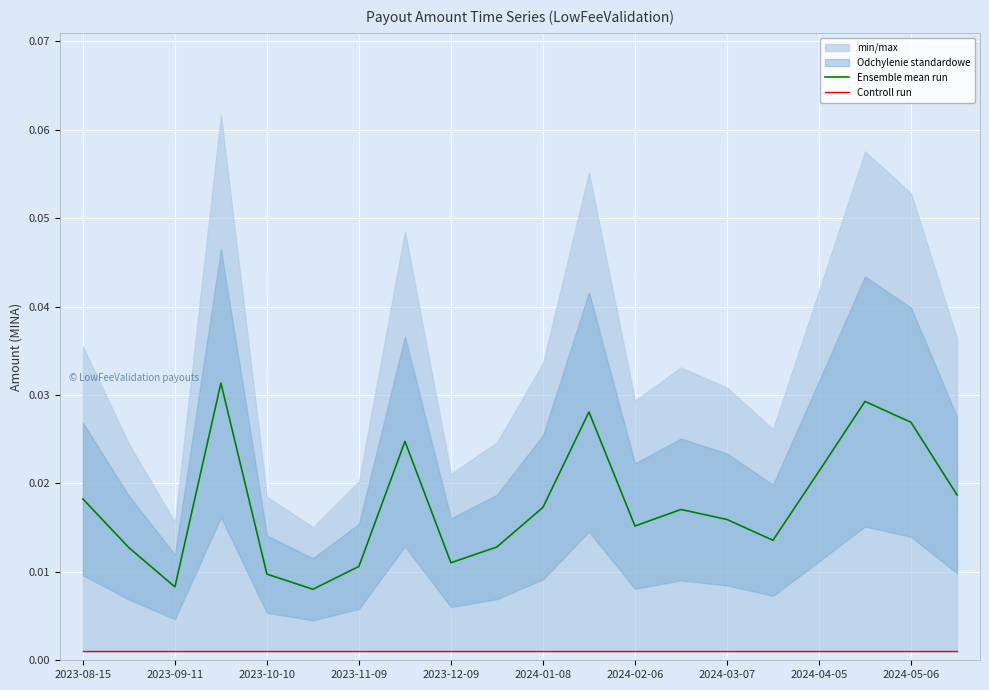

In Ensemble mean run, how many points are higher than both neighbors (excluding endpoints)?

5